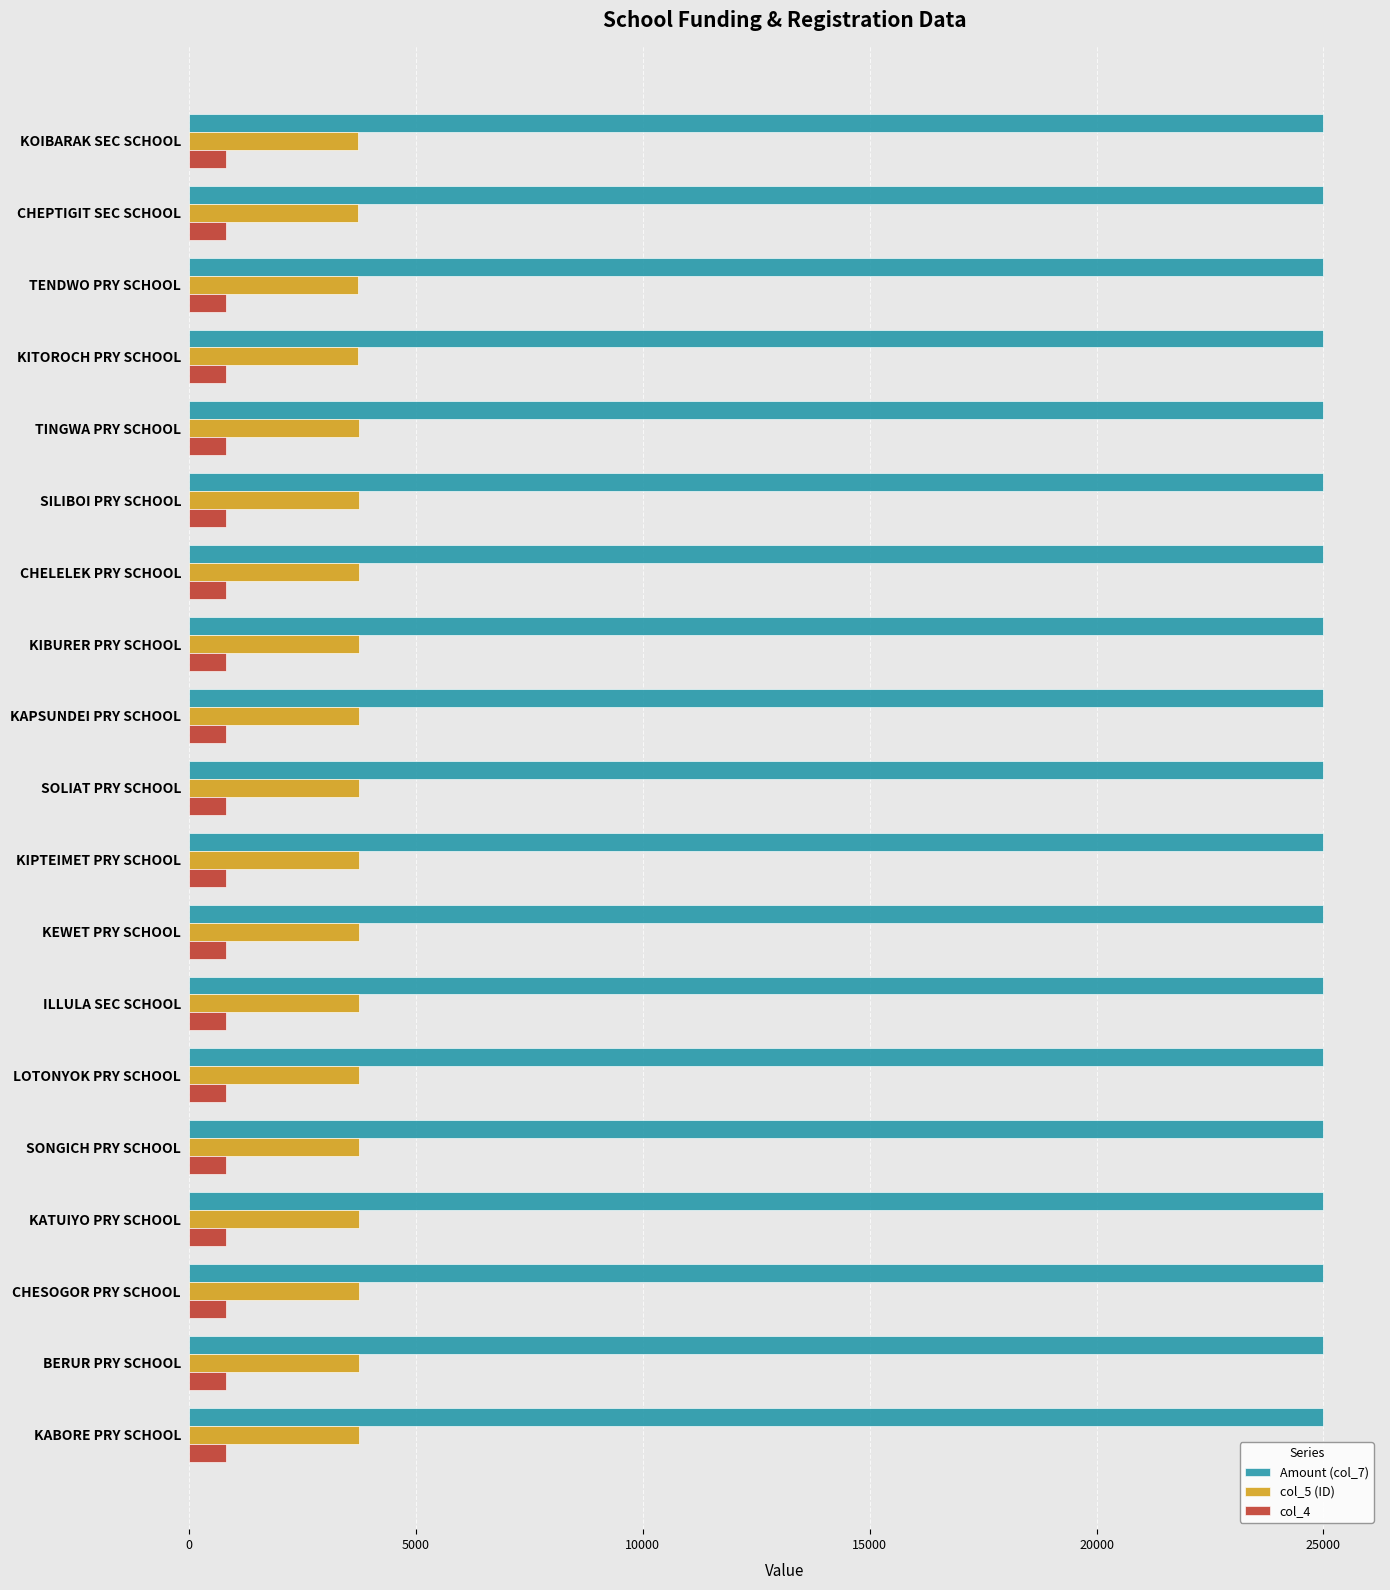

Rank the series by their maximum value, from highest to lowest.

Amount (col_7), col_5 (ID), col_4